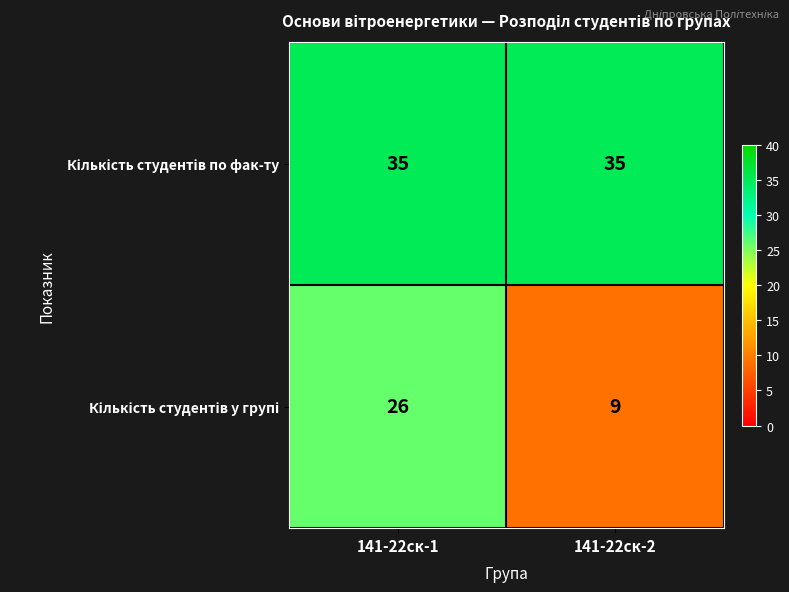

At which category is the sum across all series the highest?

141-22ск-1